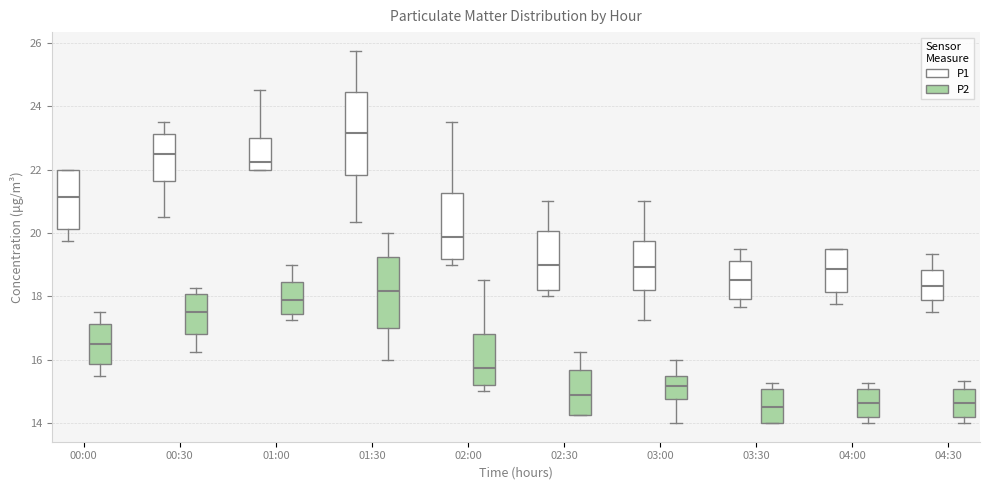

Which box's median line is the highest?

01:30 (P1)